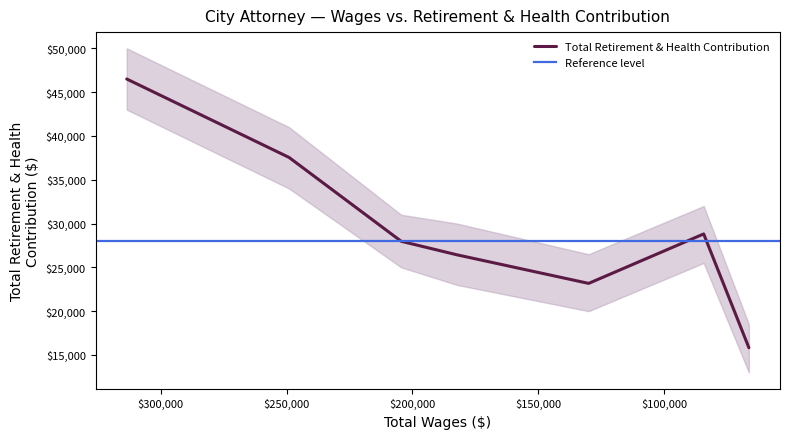

What is the difference between the second highest and second lowest values?

14379